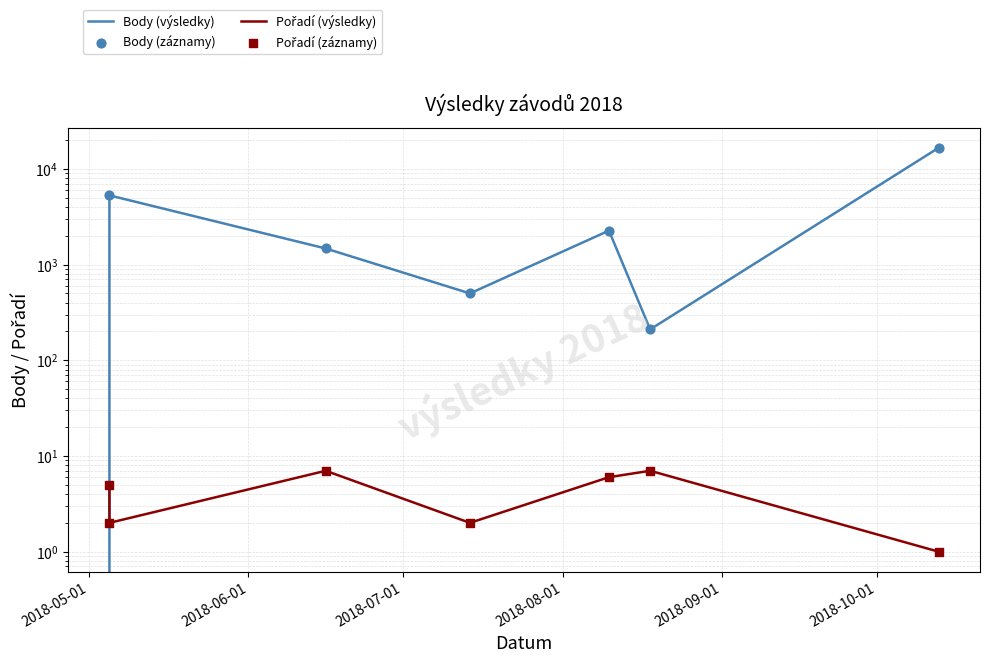

At how many categories does at least one series exceed 10785?

1